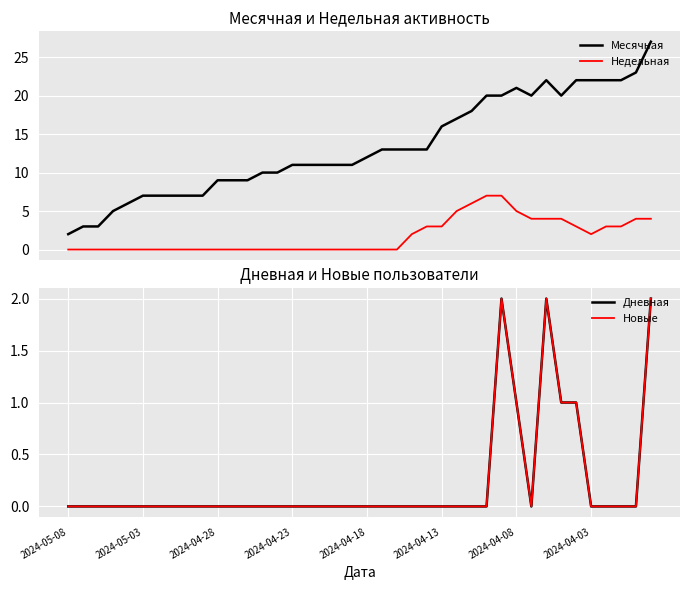

True or false: Месячная and Недельная intersect in this chart.

False